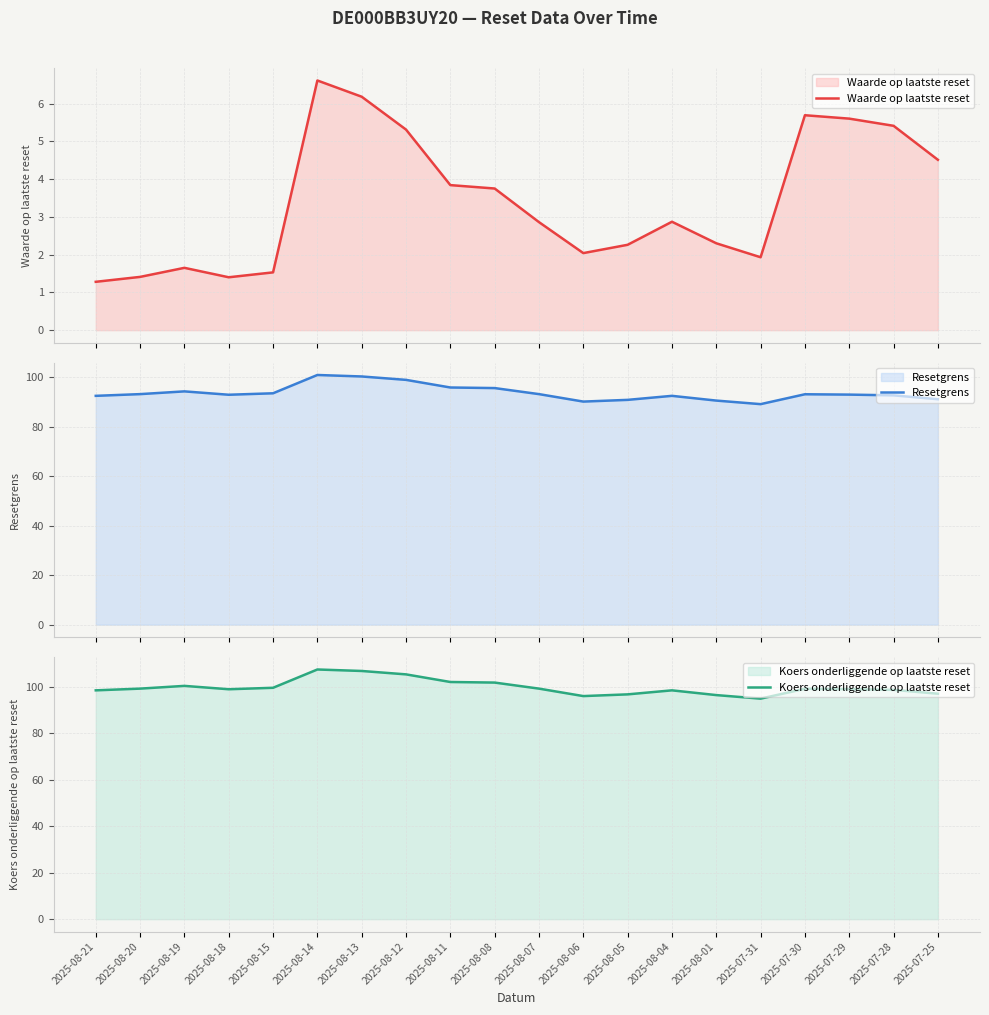

Where is the first local minimum for Waarde op laatste reset?

2025-08-18